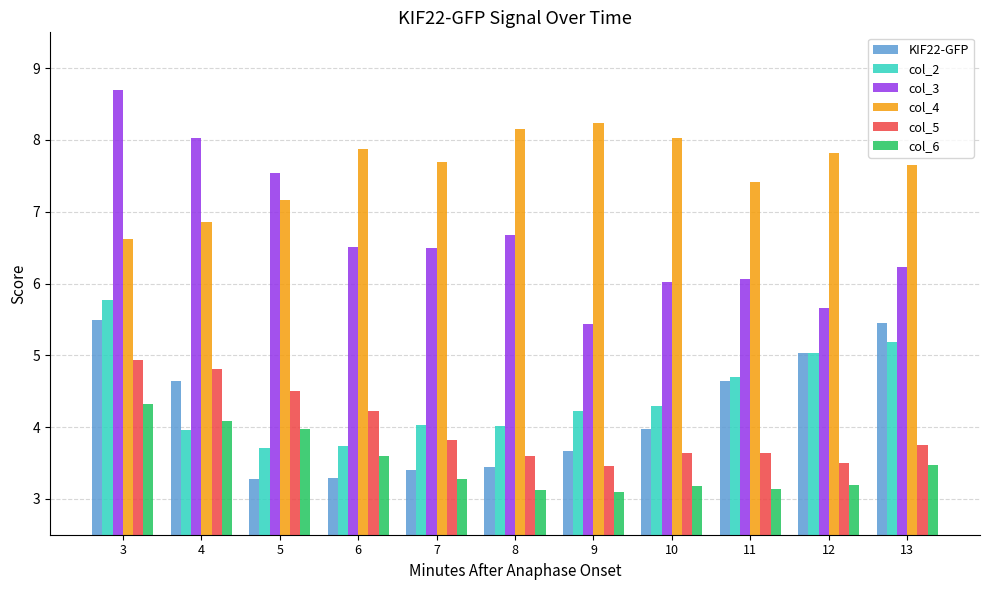

Count the number of data series in this chart.

6